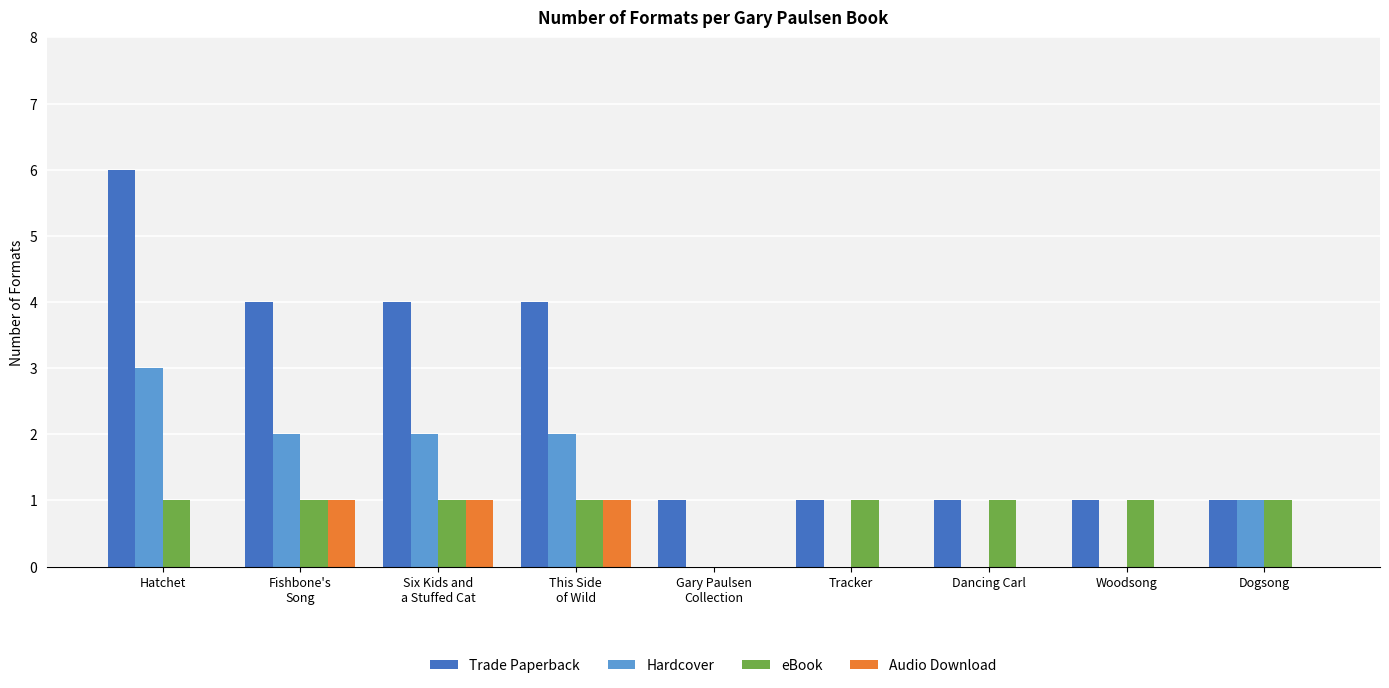

At which category is the sum across all series the highest?

Hatchet